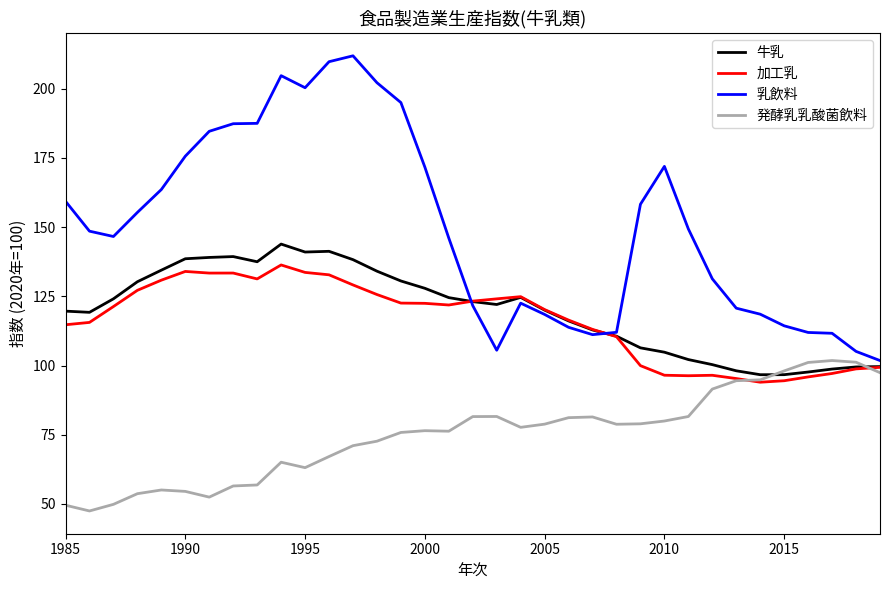

True or false: 牛乳 and 発酵乳乳酸菌飲料 intersect in this chart.

True